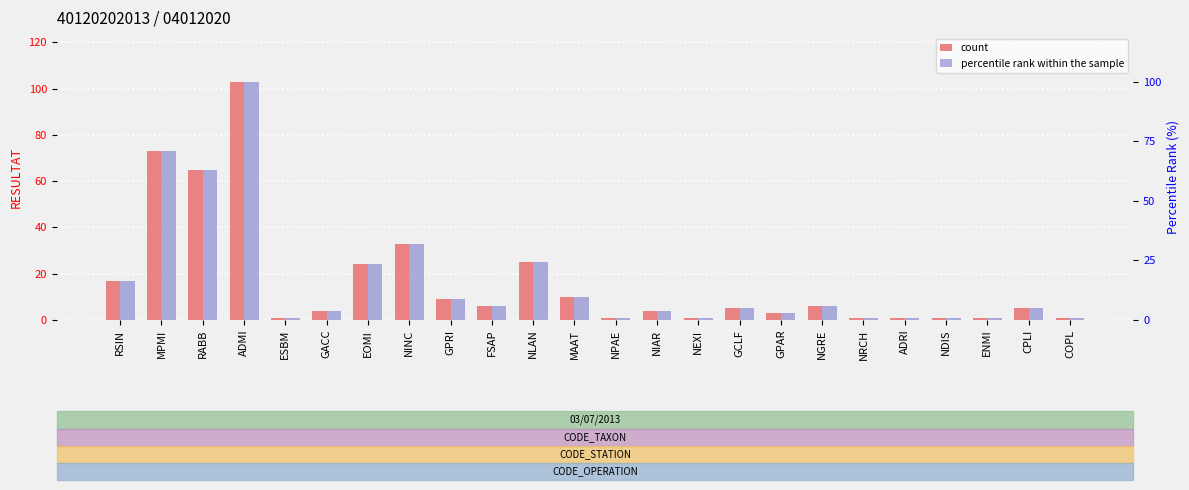

The percentile rank within the sample series shows 7.2 at EOMI. True or false?

False